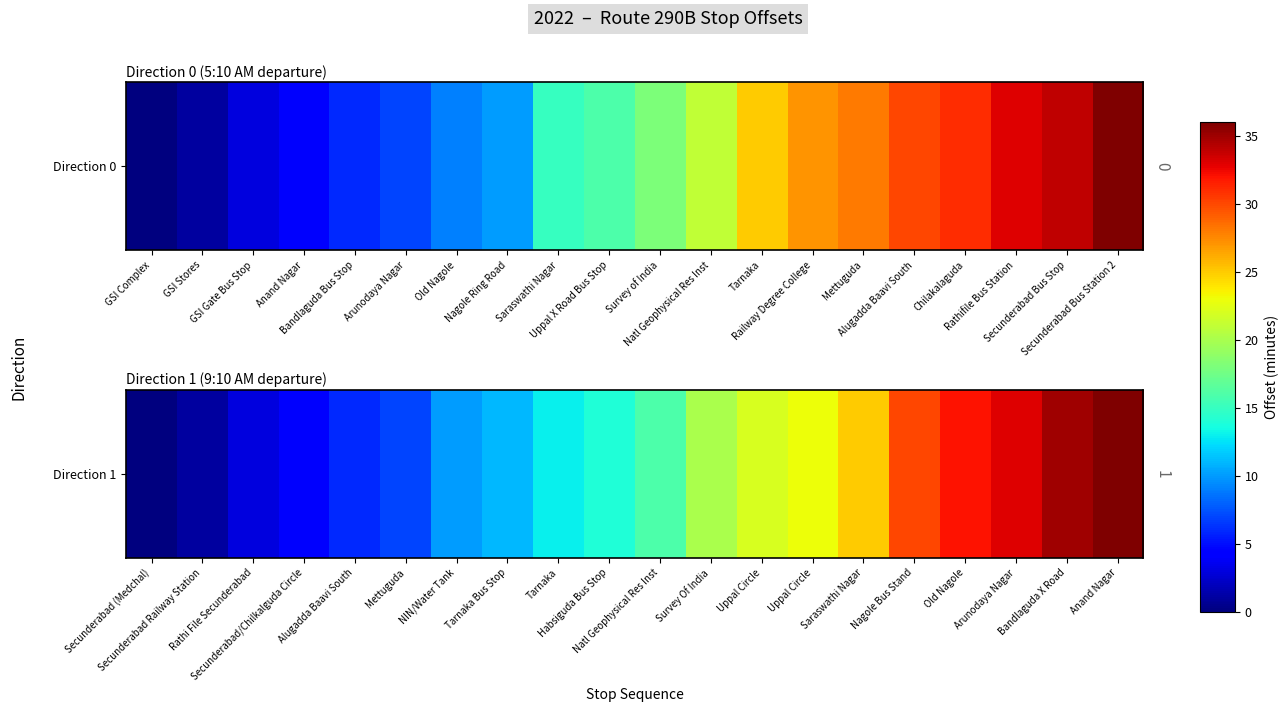

What is the change in value from Mettuguda to Habsiguda Bus Stop?

+7